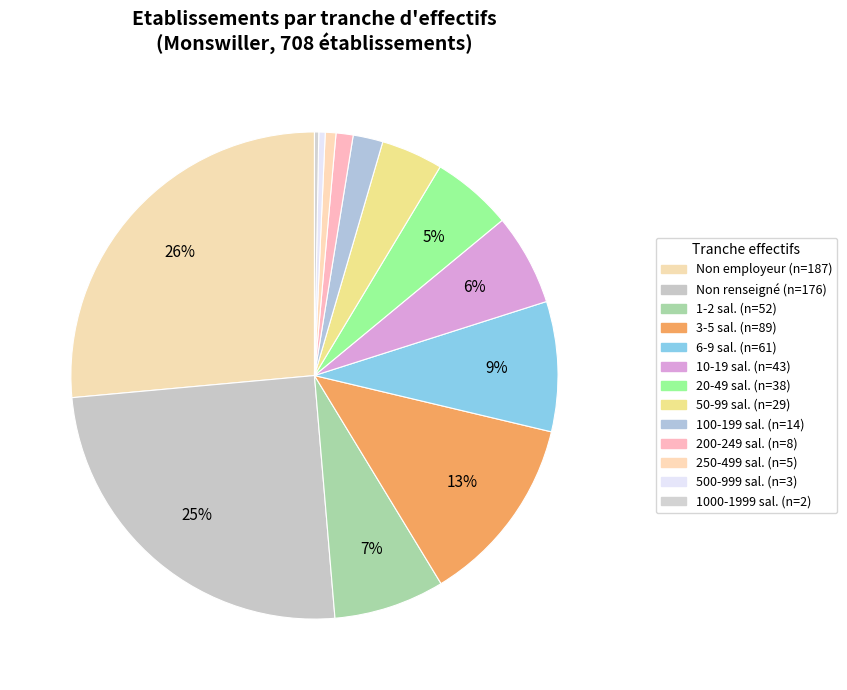

How many slices are in this pie chart?

13